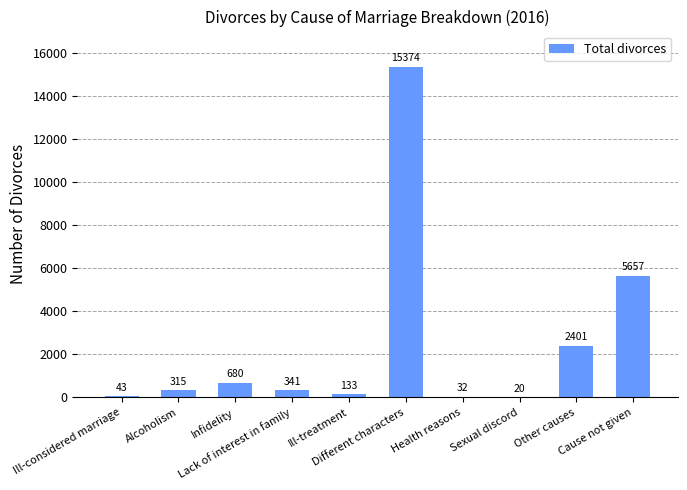

Are the bars grouped side by side (vs. stacked)?

No